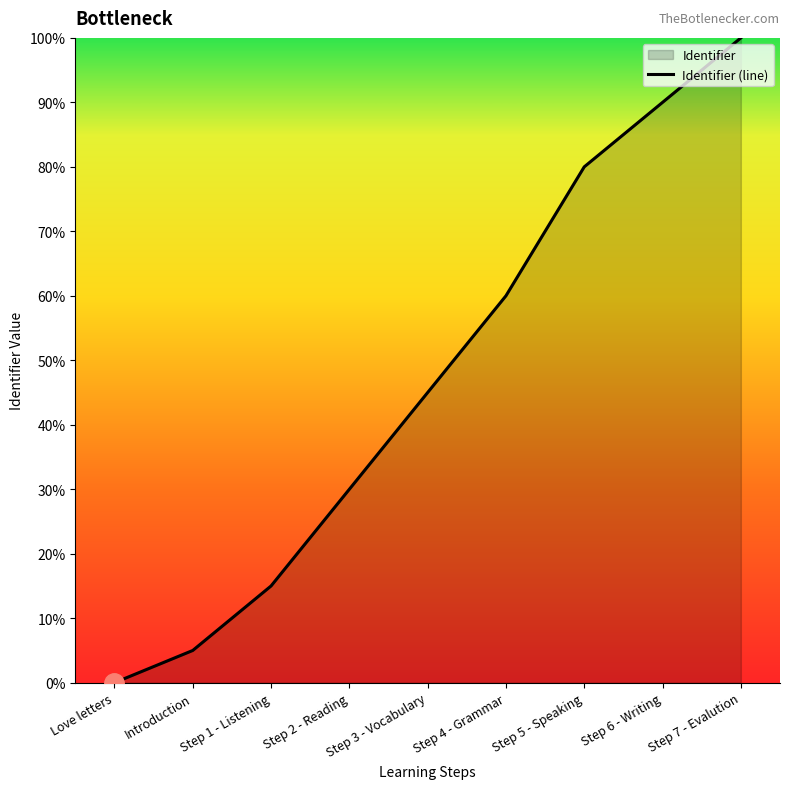

True or false: there are more than 0 points higher than both neighbors.

False